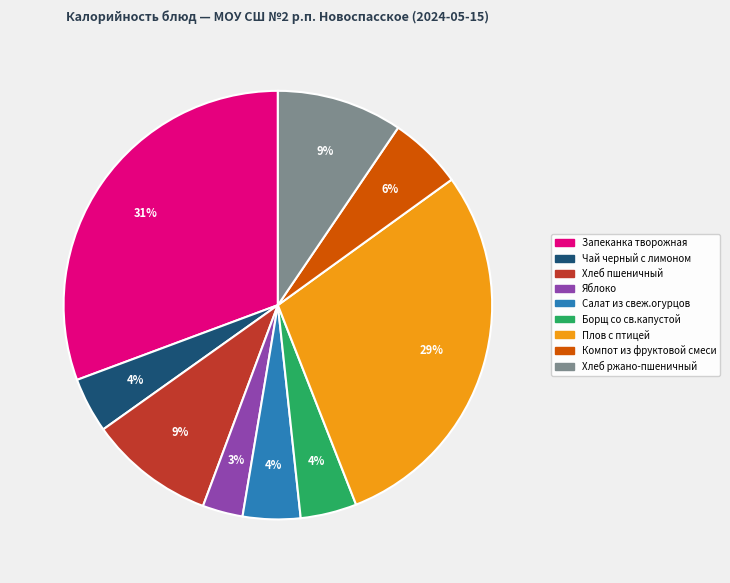

How many slices are in this pie chart?

9